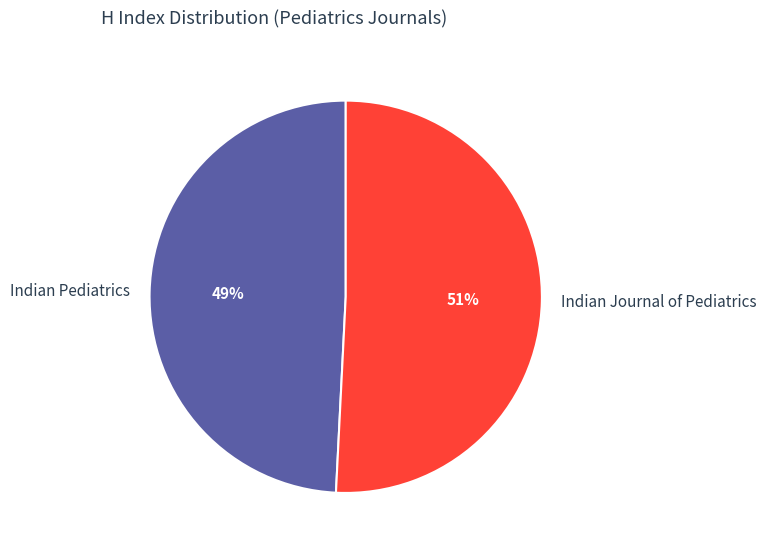

Between Indian Journal of Pediatrics and Indian Pediatrics, which is larger?

Indian Journal of Pediatrics